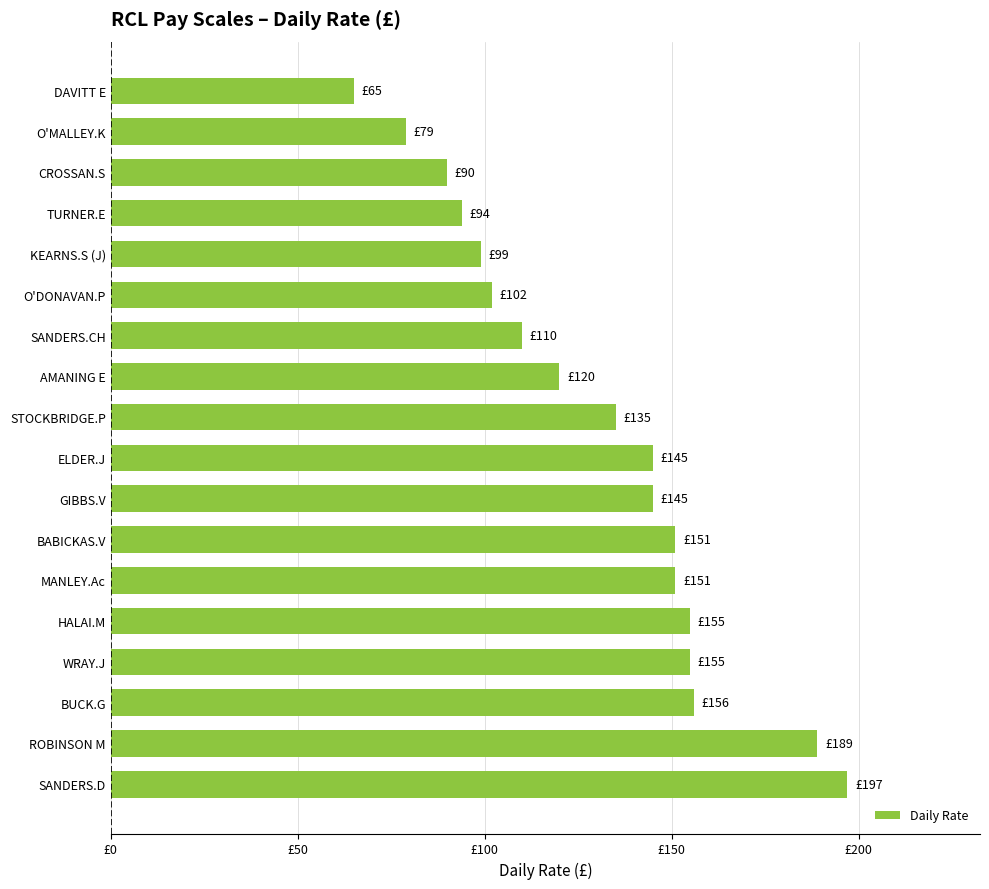

Does the chart contain any negative values?

No